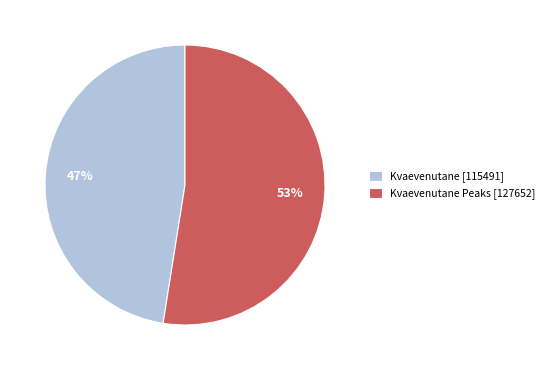

Which slice is the largest?

Kvaevenutane Peaks [127652]